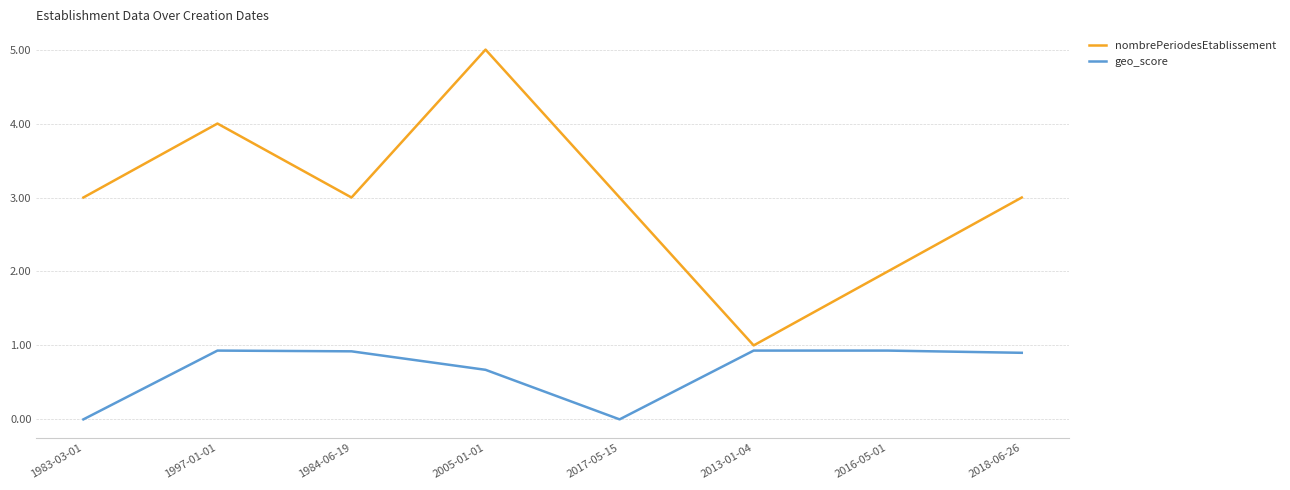

Reading left to right, what are all the values shown in this chart?

nombrePeriodesEtablissement: 1983-03-01=3.0	1997-01-01=4.0	1984-06-19=3.0	2005-01-01=5.0	2017-05-15=3.0	2013-01-04=1.0	2016-05-01=2.0	2018-06-26=3.0
geo_score: 1983-03-01=0.0	1997-01-01=0.9	1984-06-19=0.9	2005-01-01=0.7	2017-05-15=0.0	2013-01-04=0.9	2016-05-01=0.9	2018-06-26=0.9